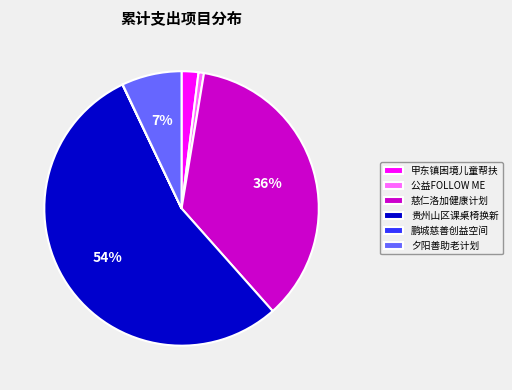

Is there a majority slice in this chart?

Yes